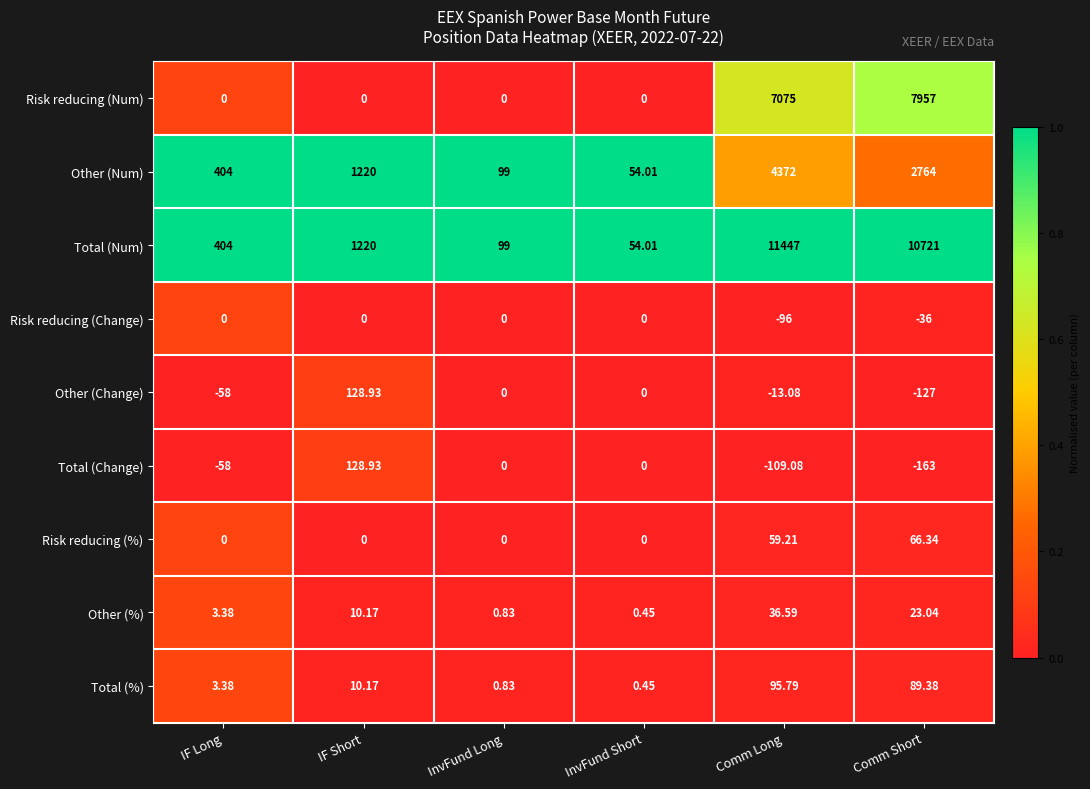

Which label corresponds to the smallest value in the chart?

Comm Short